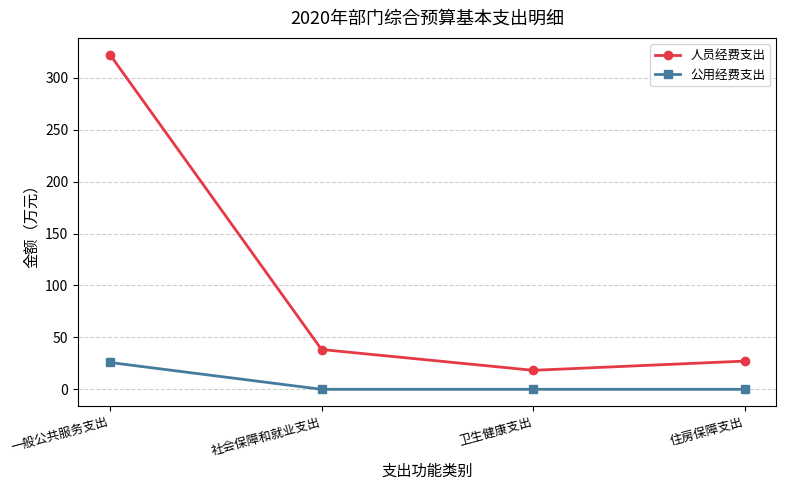

List the series in order of their overall mean, highest first.

人员经费支出, 公用经费支出